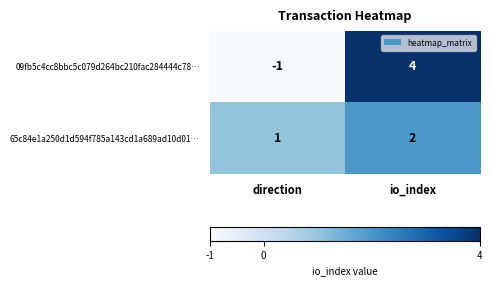

At direction, list the series in order from largest to smallest.

65c84e1a250d1d594f785a143cd1a689ad10d01…, 09fb5c4cc8bbc5c079d264bc210fac284444c78…